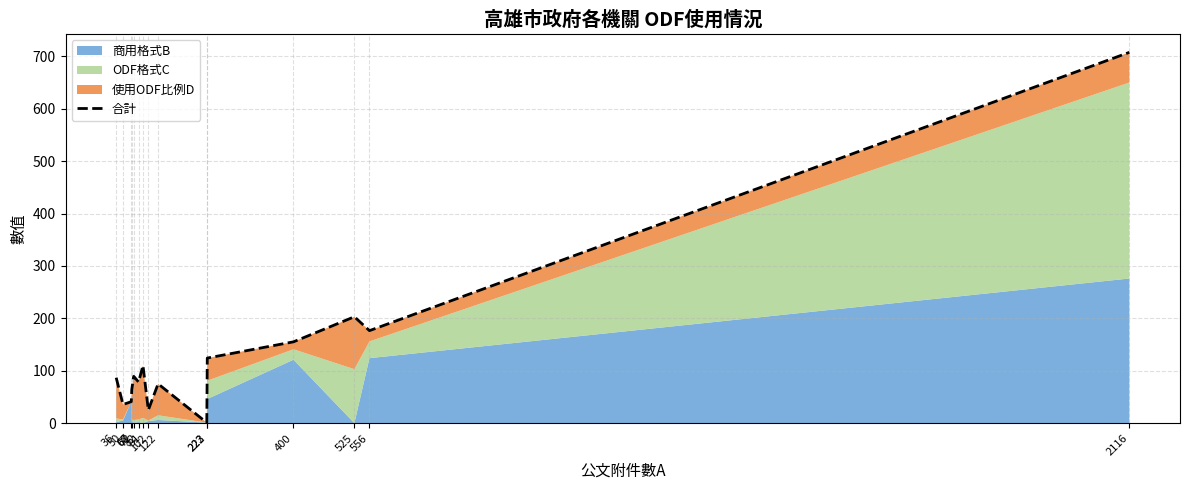

Reading left to right, transcribe all the data shown in this chart.

36=86.8	50=35.6	67=41.0	68=64.1	72=89.3	82=78.4	91=110.0	102=25.0	122=75.0	222=1.0	223=124.2	400=155.2	525=203.0	556=176.5	2116=707.5